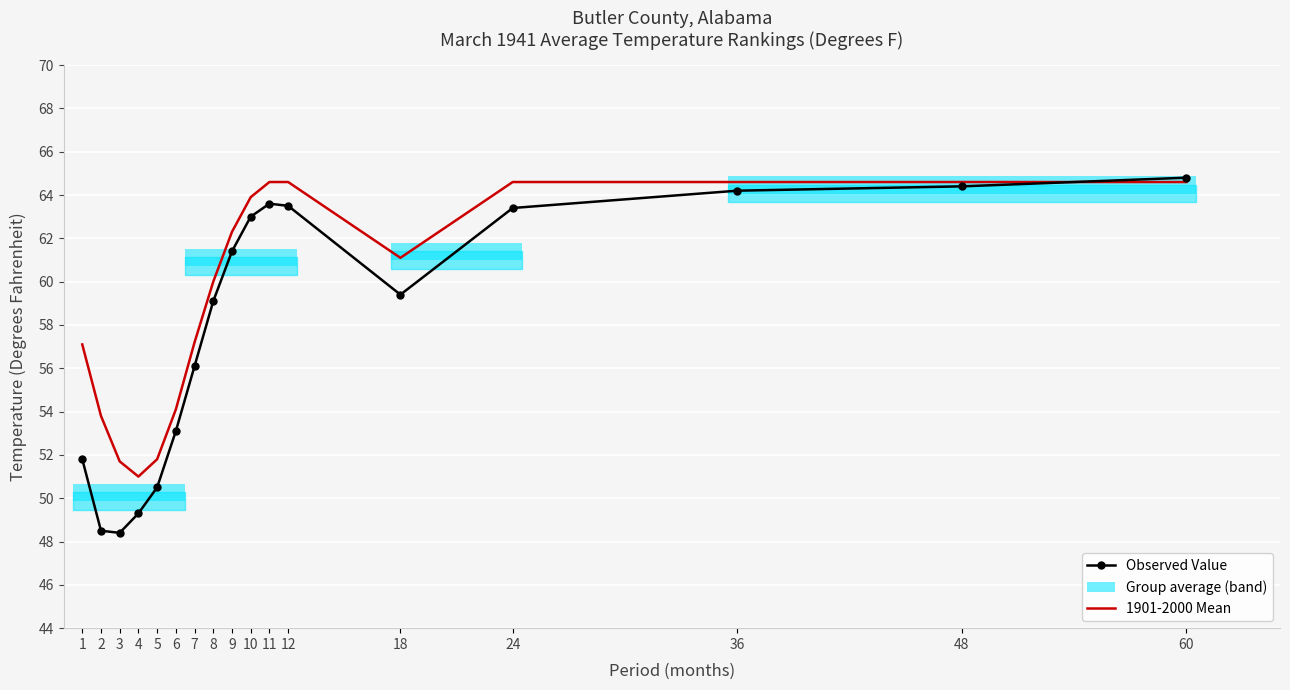

Which series changed the most between 1 and 18?

Observed Value